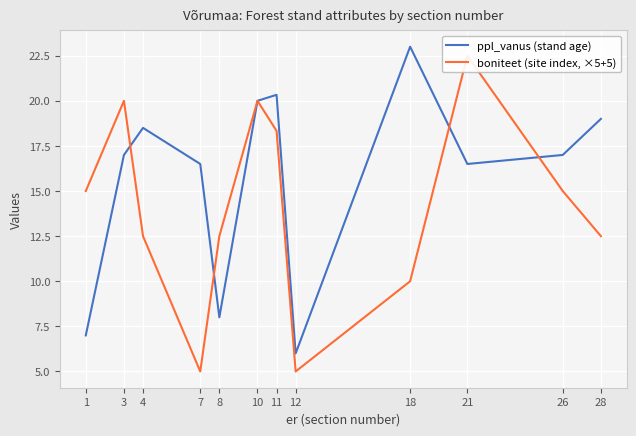

What is the greatest value displayed?

23.0